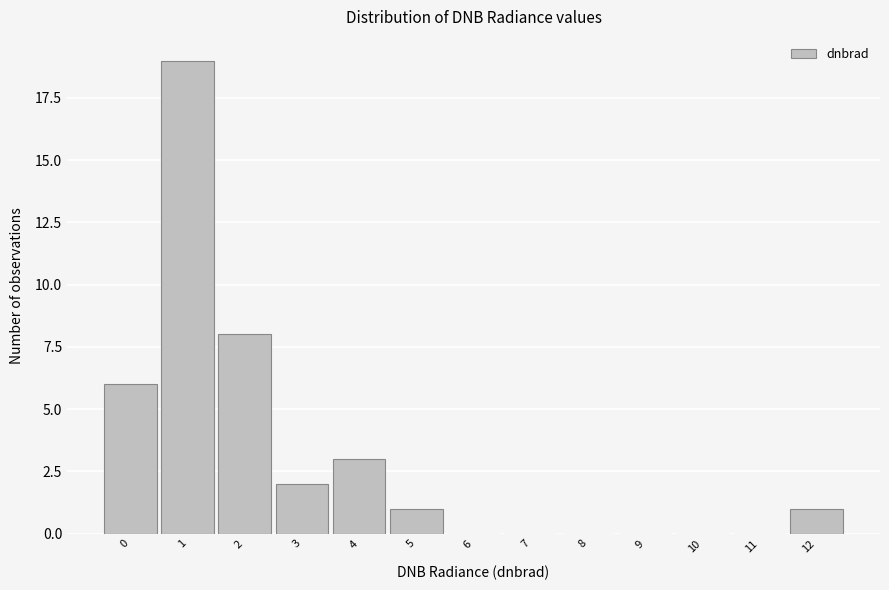

Reading left to right, extract all data points from this chart.

0=6	1=19	2=8	3=2	4=3	5=1	6=0	7=0	8=0	9=0	10=0	11=0	12=1